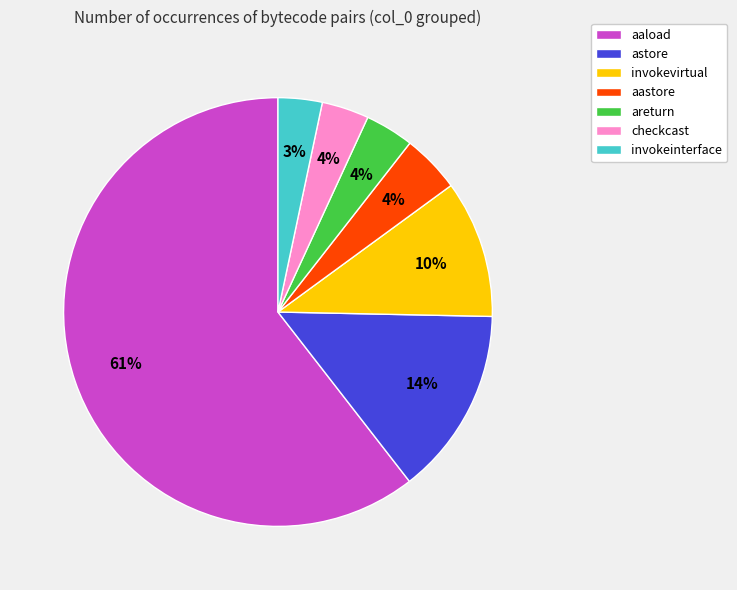

To the nearest percent, what portion does aastore represent?

4%